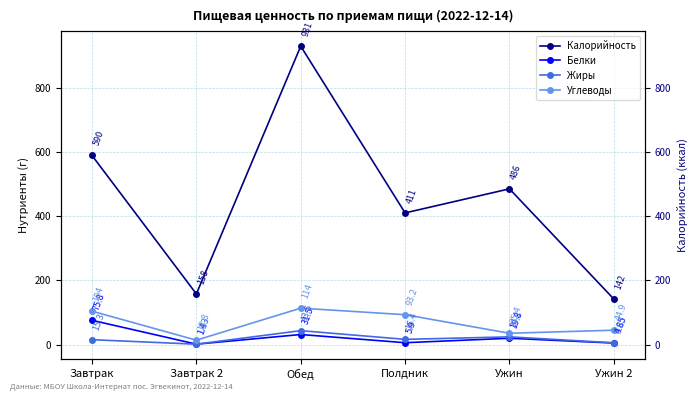

How many interior local peaks does the Жиры series have?

2